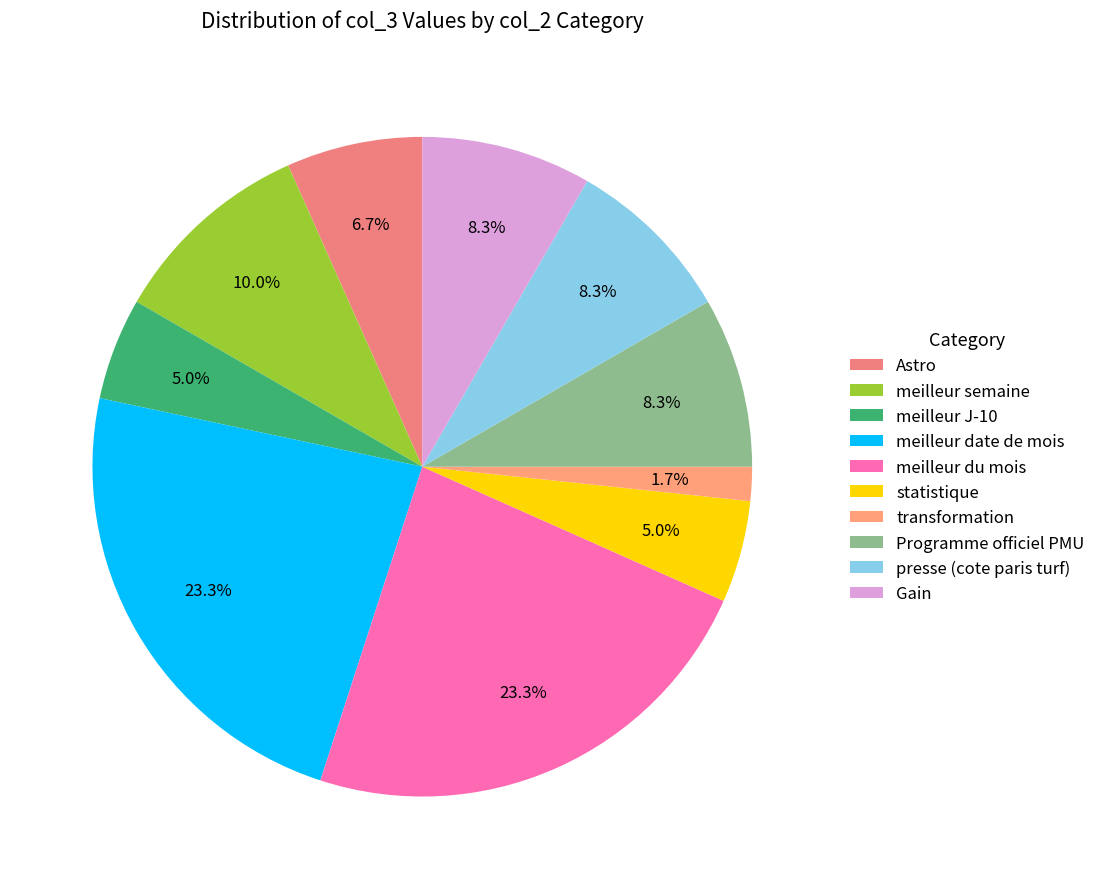

How many segments does this pie chart have?

10